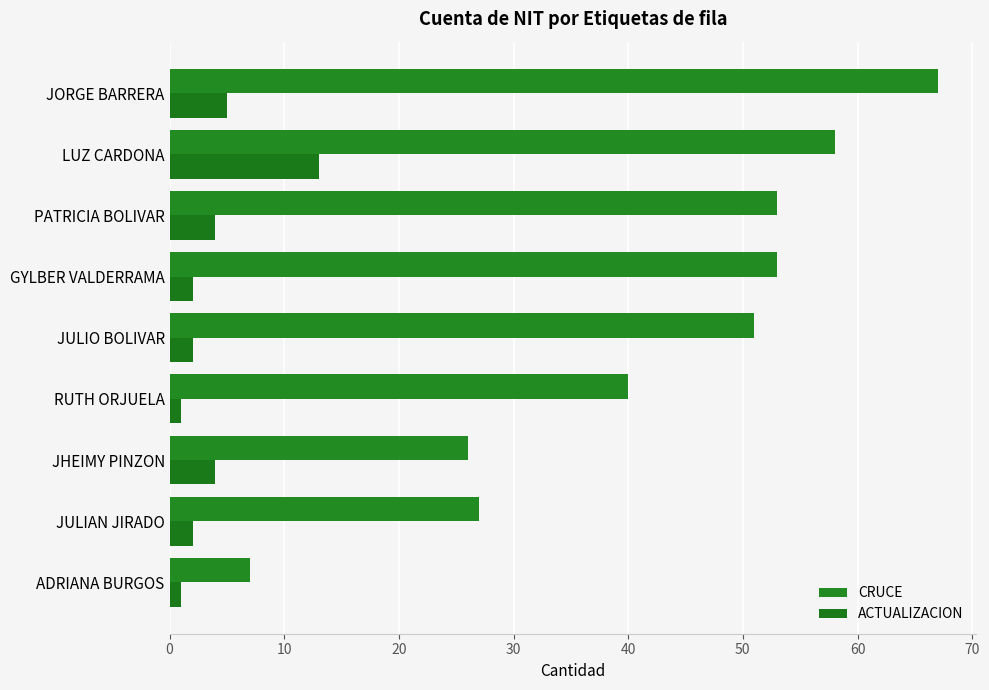

How many data points in CRUCE are less than 51?

4